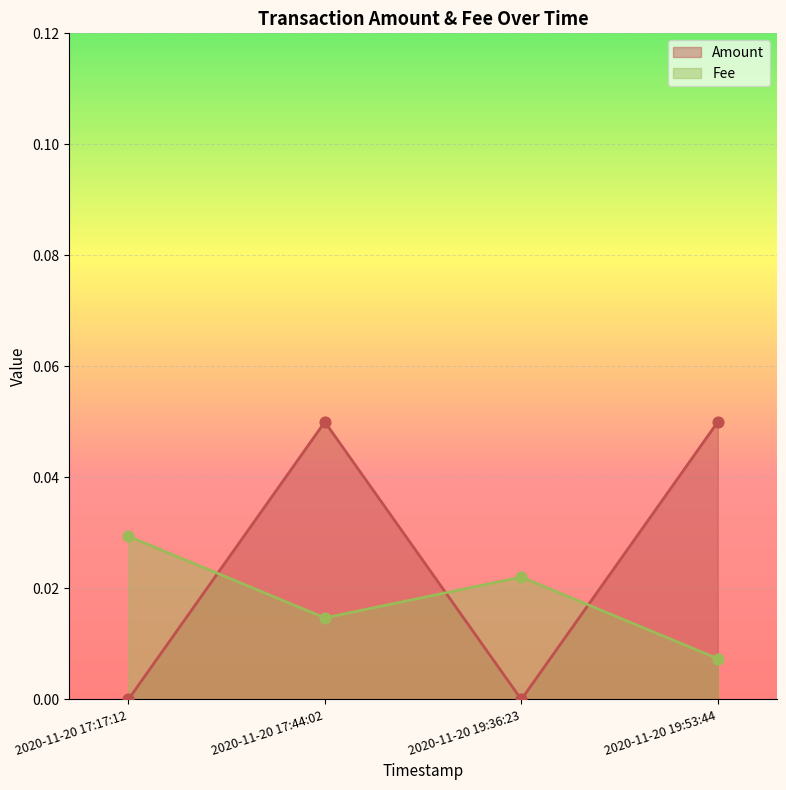

Which series has the largest total across all categories?

Amount